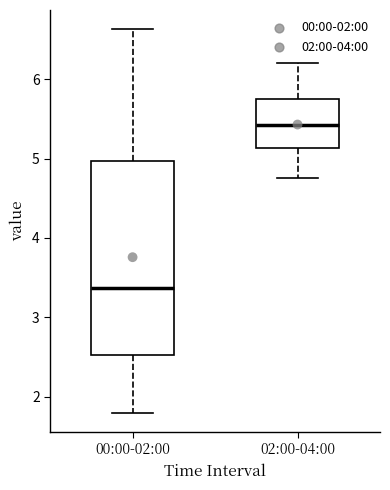

Reading left to right, read every box against the y-axis: the position of its median line, the range the box covers, and the ends of its whiskers. The values are not printed on the chart, so give them approximately, as read against the axis.

00:00-02:00: median 3.4, box 2.5 to 5.0, whiskers 1.8 to 6.6
02:00-04:00: median 5.4, box 5.1 to 5.8, whiskers 4.8 to 6.2